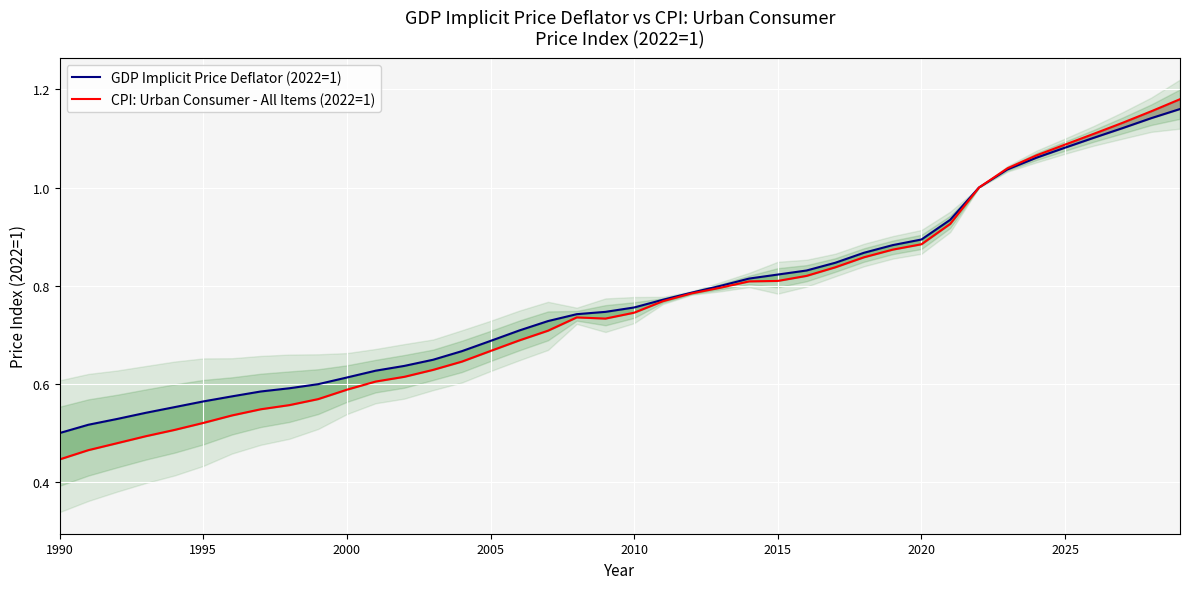

The value of GDP Implicit Price Deflator (2022=1) at 2000 is 1.0. True or false?

False